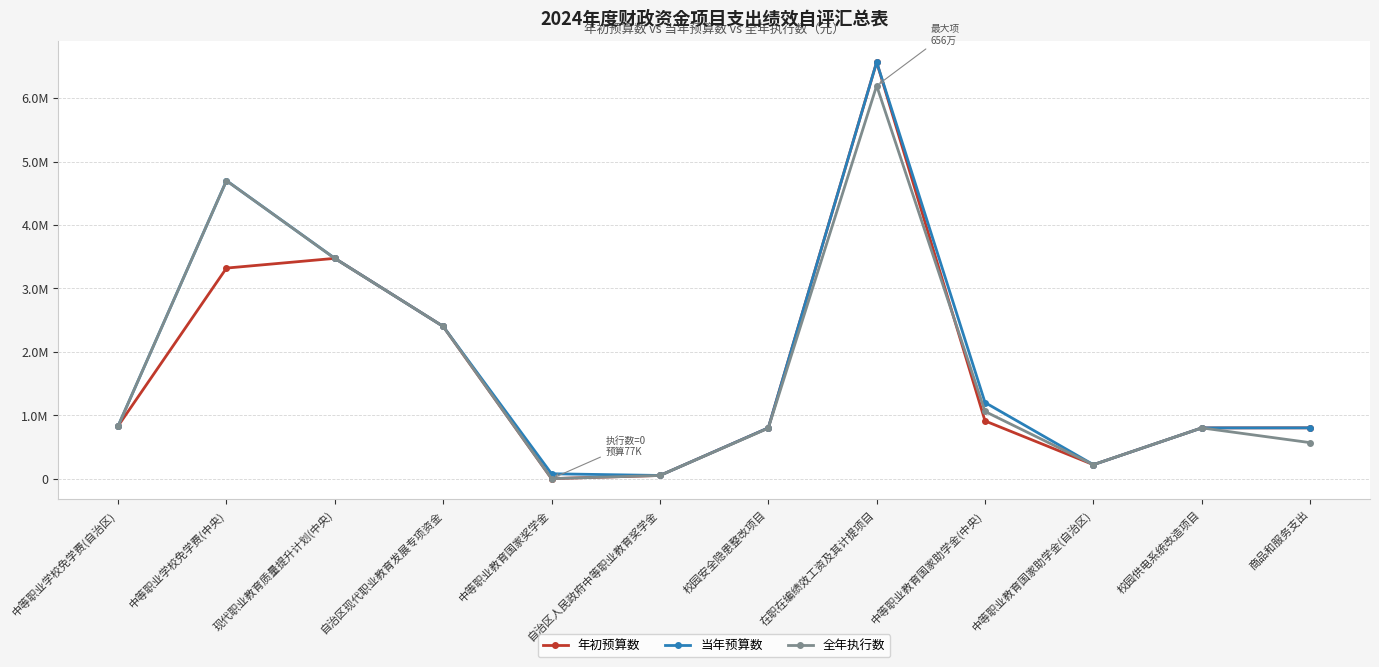

Reading left to right, what are all the values shown in this chart?

年初预算数: 830000.0	3320000.0	3473600.0	2400000.0	0.0	50000.0	800000.0	6567517.7	910000.0	220000.0	800000.0	800812.7
当年预算数: 830000.0	4699200.0	3473600.0	2400000.0	77000.0	50000.0	800000.0	6567517.7	1200000.0	220000.0	800000.0	800812.7
全年执行数: 830000.0	4698200.0	3472328.6	2399986.3	0.0	50000.0	795334.7	6195744.7	1059000.0	220000.0	800000.0	567590.4